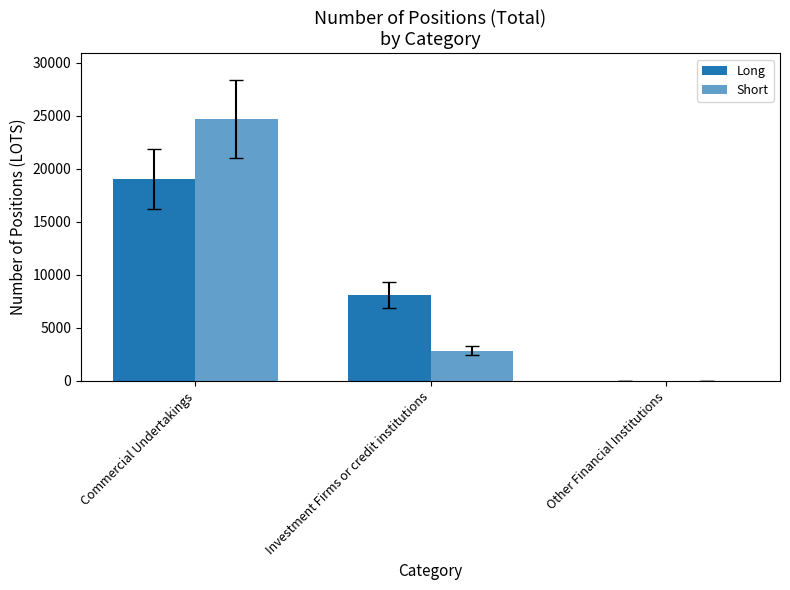

Count the Long values in the range 0 to 19046.

3